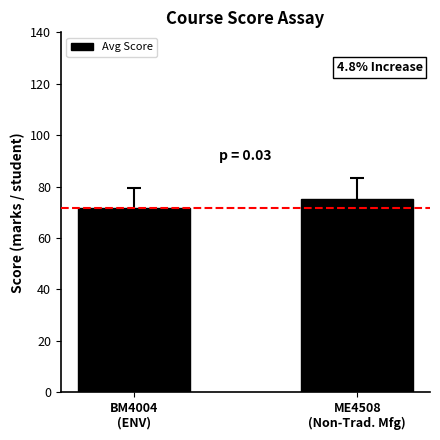

Which has a higher value, ME4508
(Non-Trad. Mfg) or BM4004
(ENV)?

ME4508
(Non-Trad. Mfg)